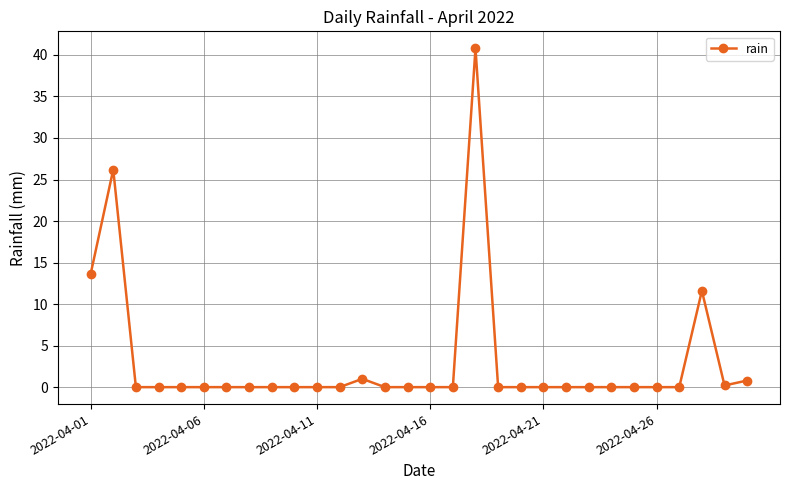

What is the difference between the second highest and second lowest values?

26.2